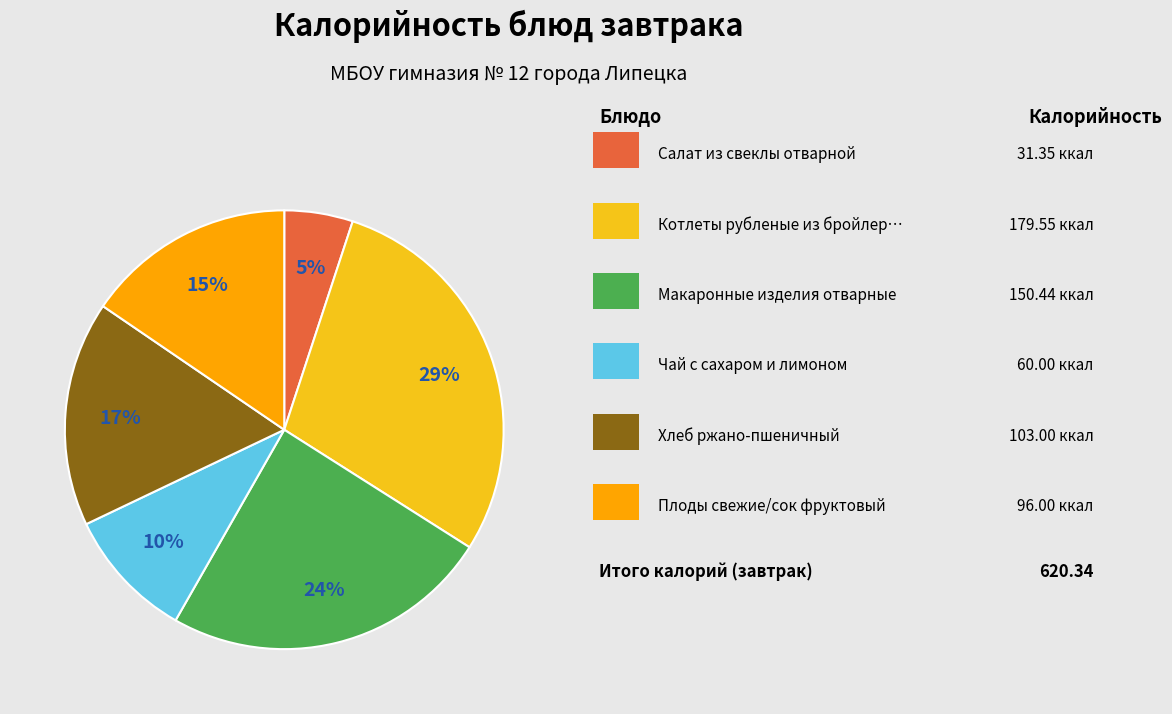

To the nearest percent, what is the average slice percentage?

17%